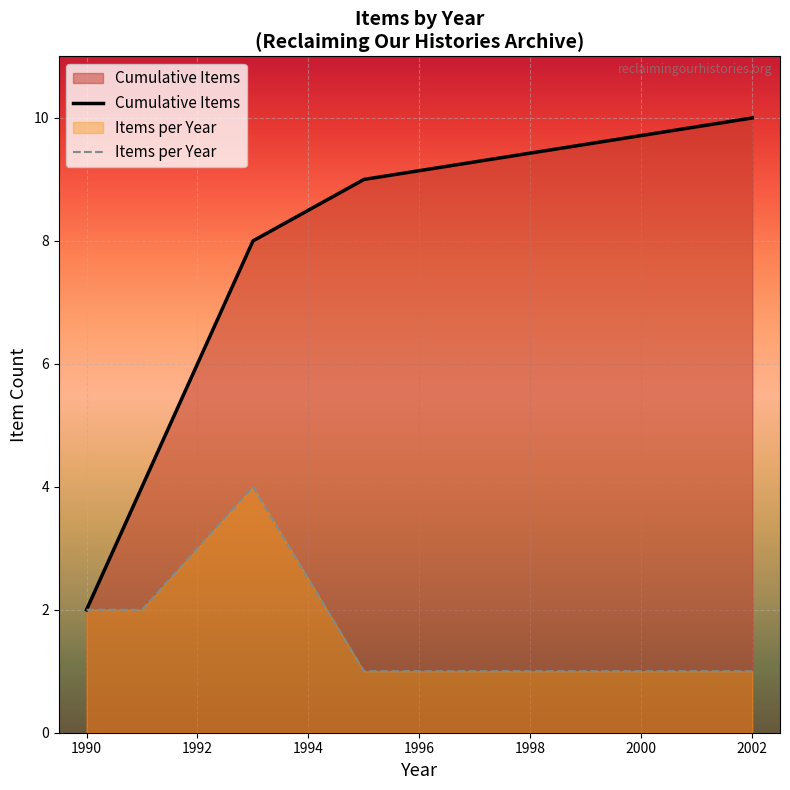

Which series has the largest total across all categories?

Cumulative Items